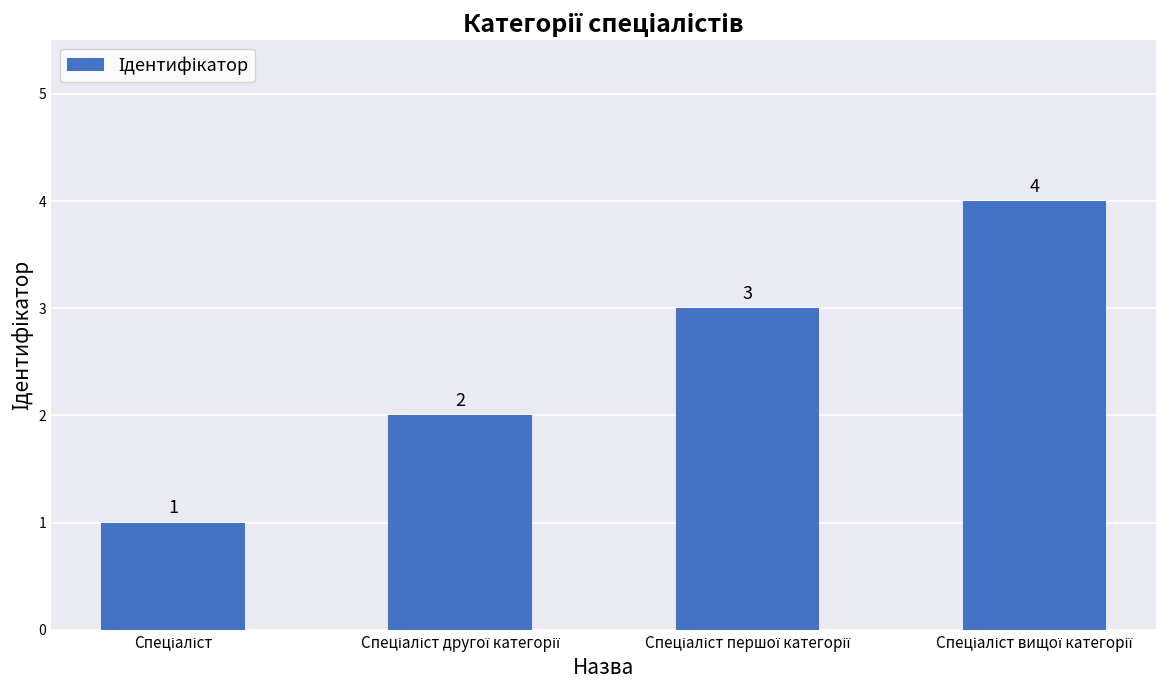

What is the maximum value shown in the chart?

4